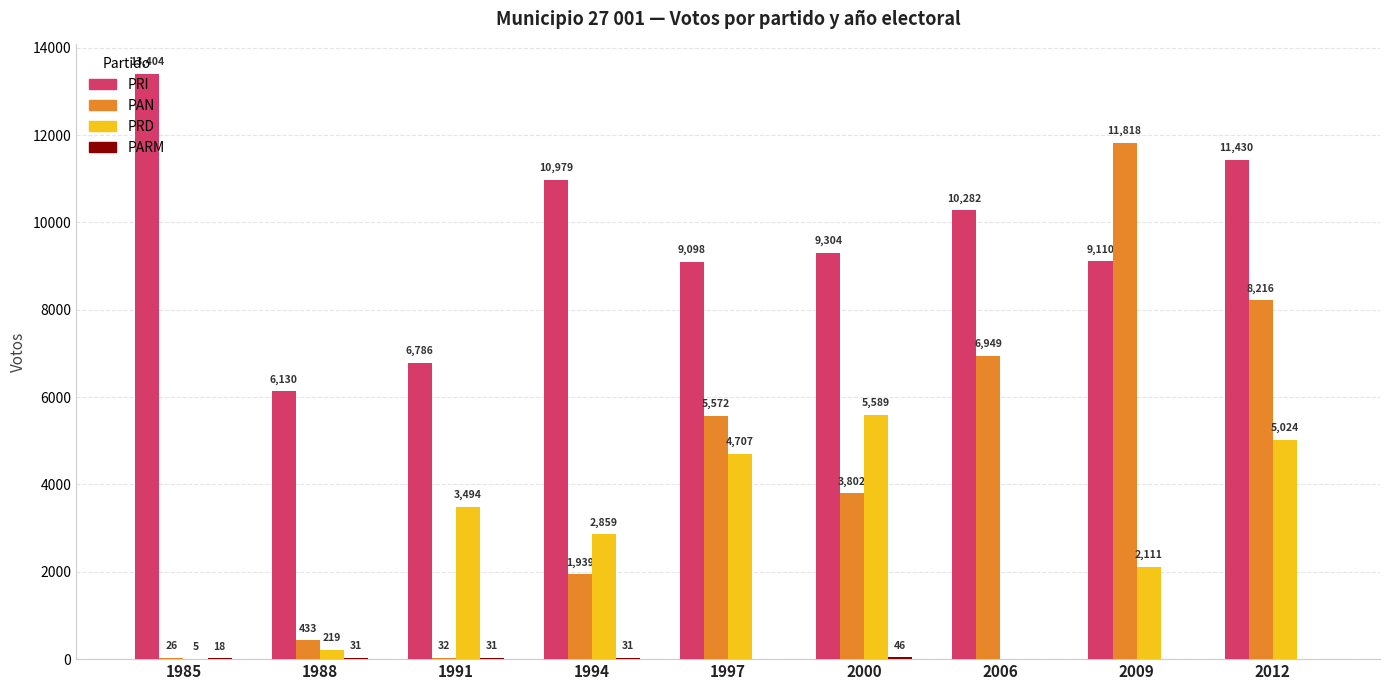

Read the PRD value at 2000.

5589